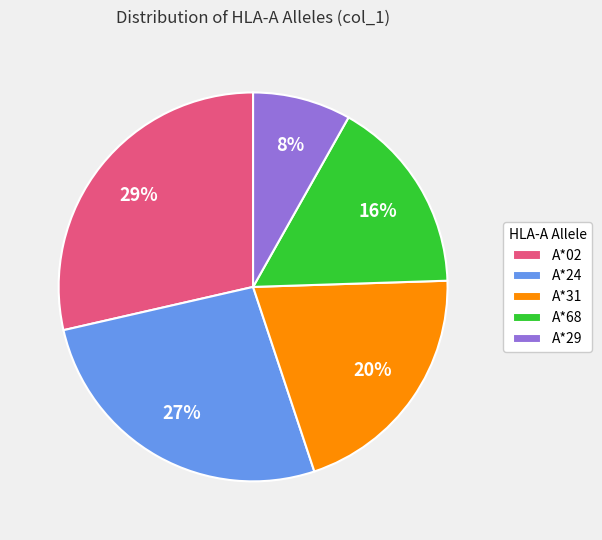

Which has a higher value, A*31 or A*02?

A*02